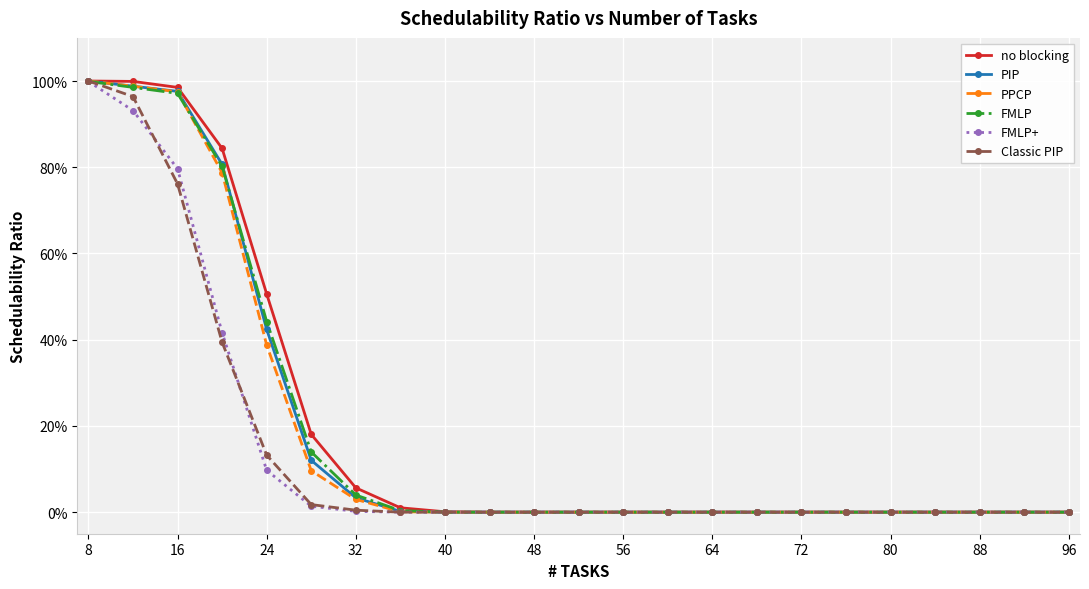

Does the chart have visible grid lines?

Yes